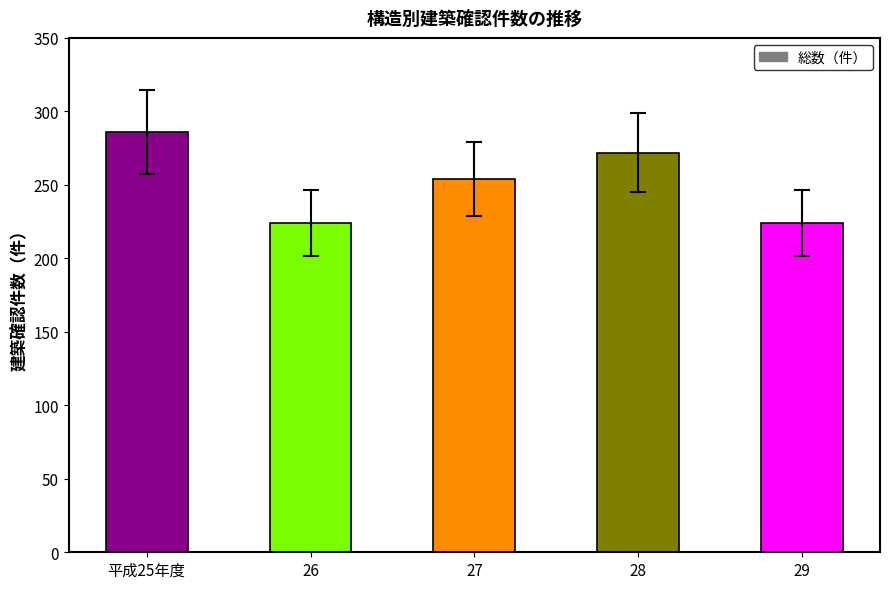

What is the label of the 1st bar from the left?

平成25年度